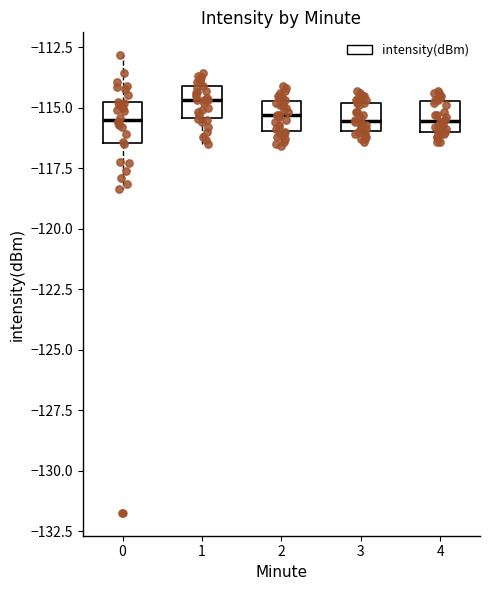

Which box has the highest median line?

1